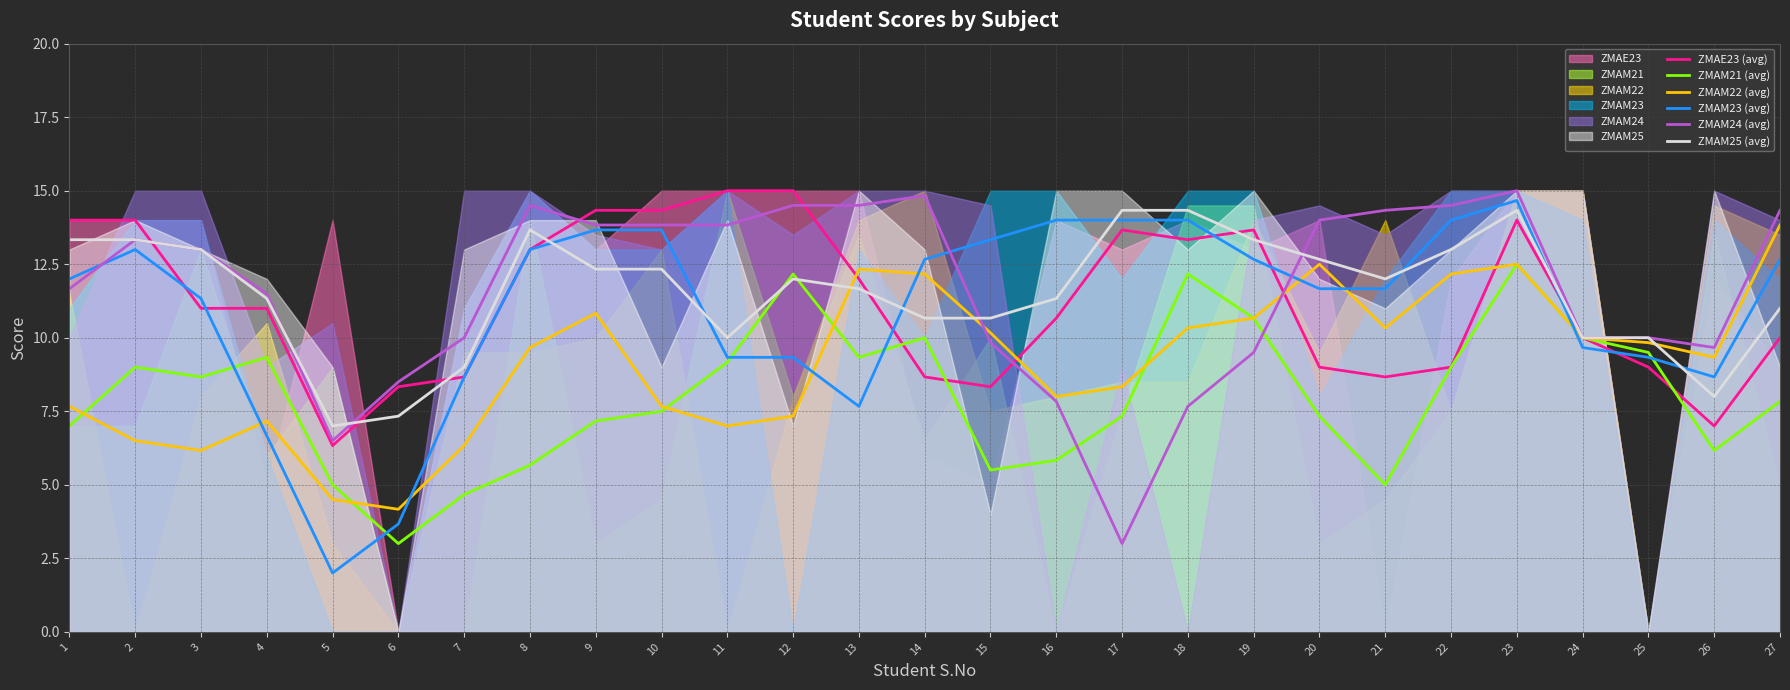

What is the sum of all ZMAM23 (avg) values?

297.0